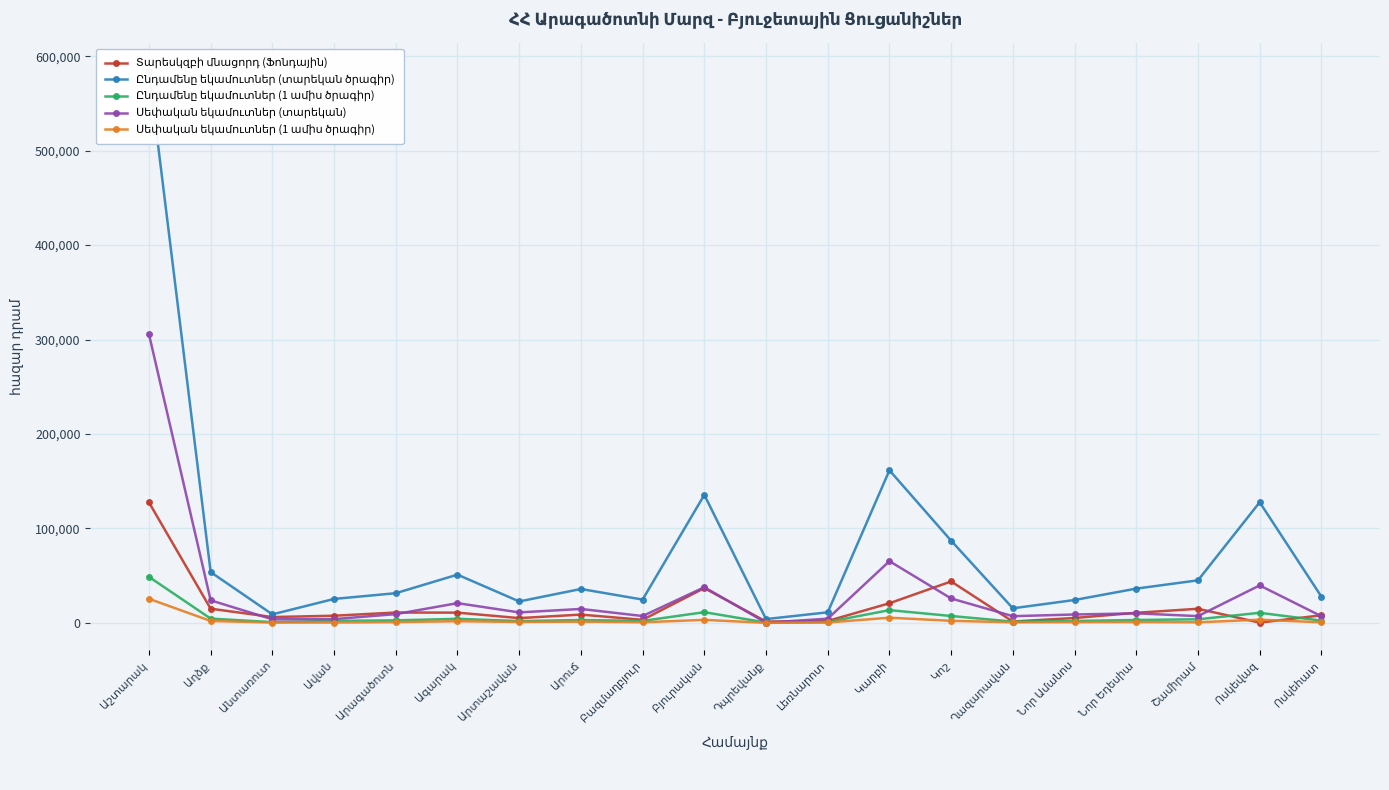

Which series has the widest spread of values?

Ընդամենը եկամուտներ (տարեկան ծրագիր)